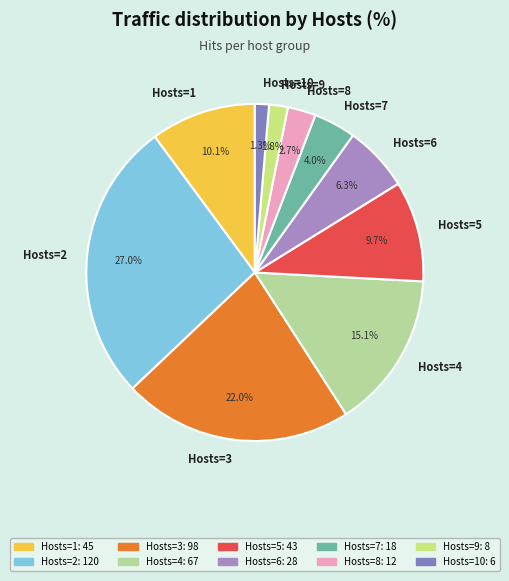

Does any single category account for the majority?

No